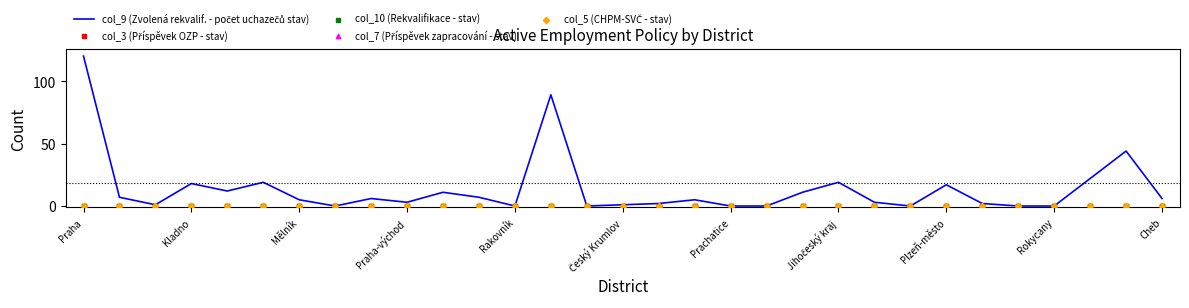

Which series contains the highest Y value?

col_9 (Zvolená rekvalif. - počet uchazečů stav)